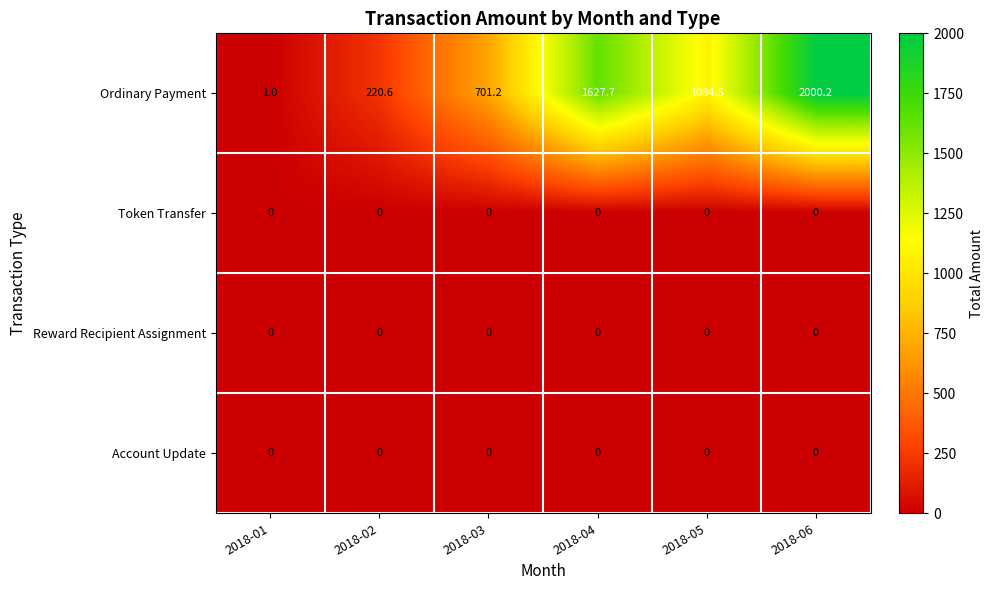

What is the spread (max minus min) of values at 2018-06?

2000.2